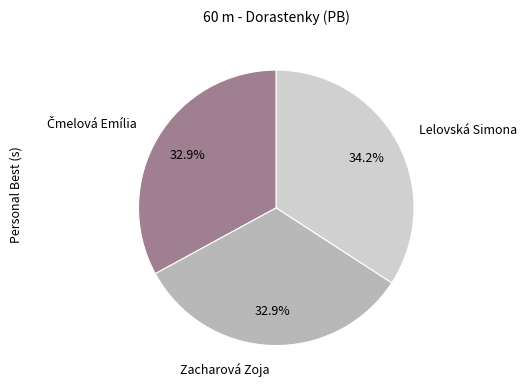

How many slices are in this pie chart?

3